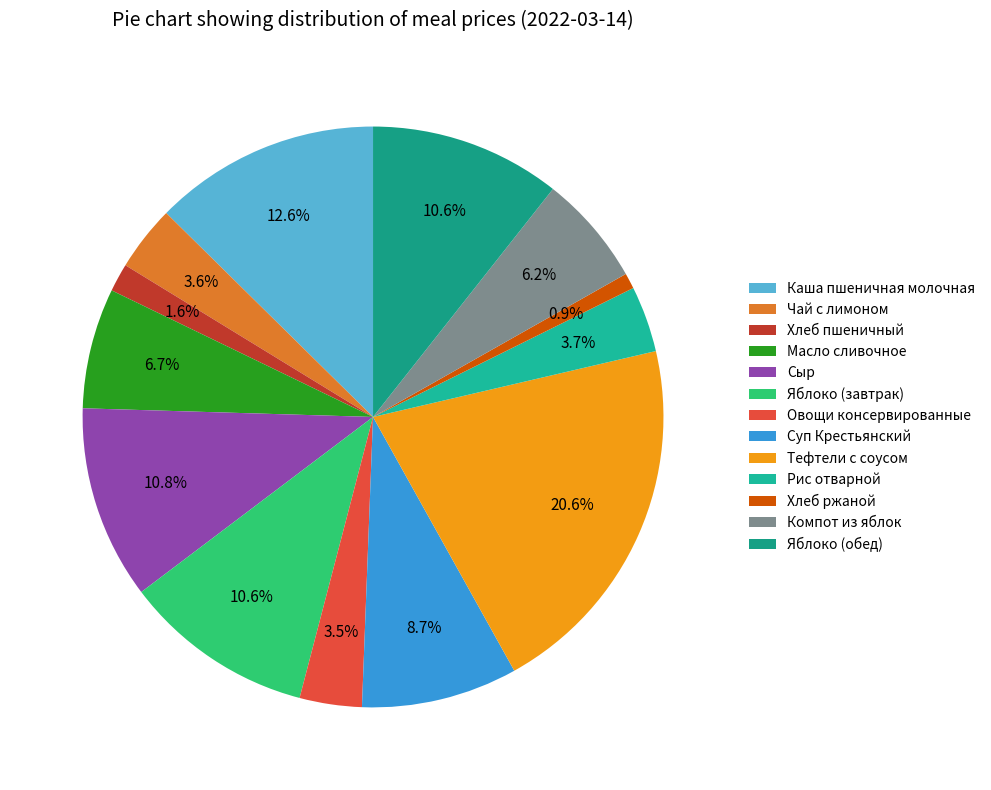

What portion of the pie excludes Каша пшеничная молочная?

87.4%